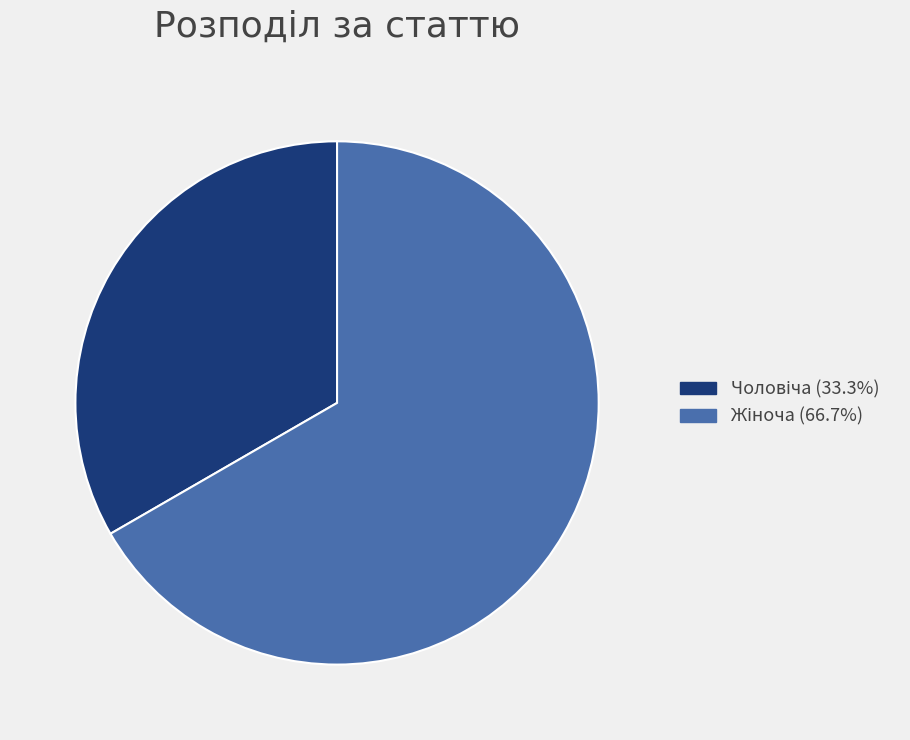

Count the number of slices in the pie.

2